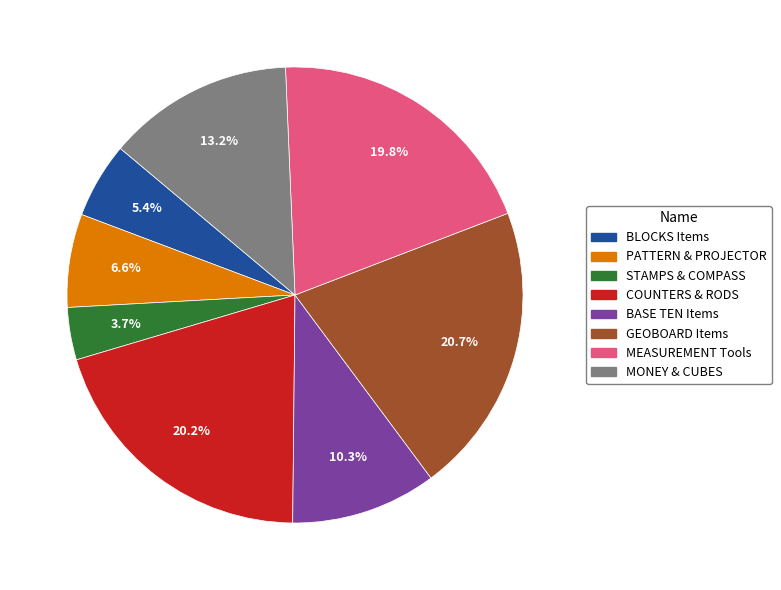

Does any single category account for the majority?

No